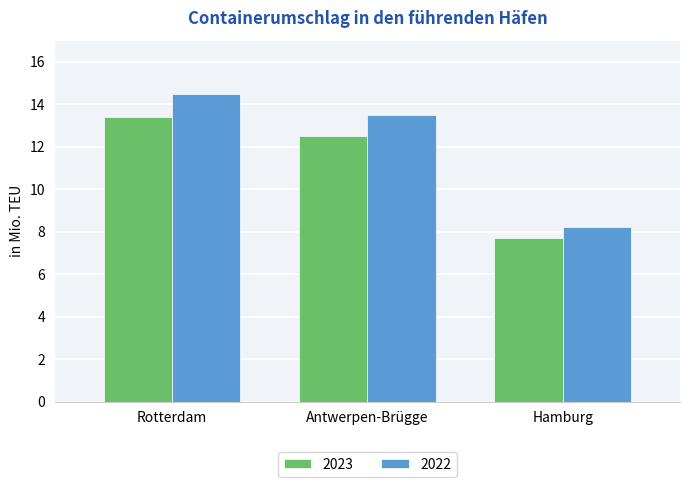

What is the highest value of the 2022 series?

14.5